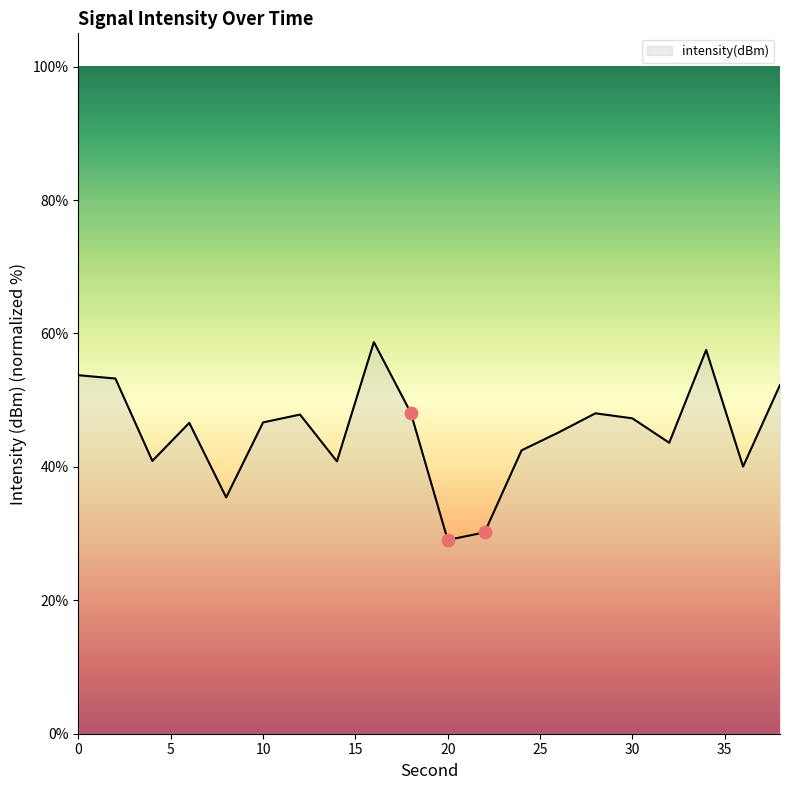

What is the smallest value displayed?

29.0